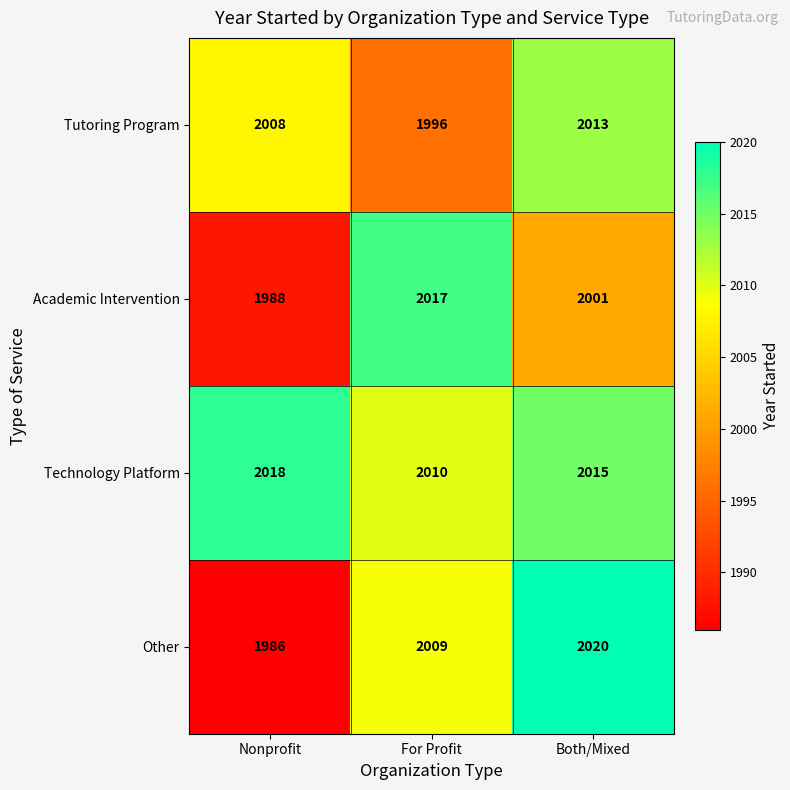

What is the average value of the Technology Platform series?

2014